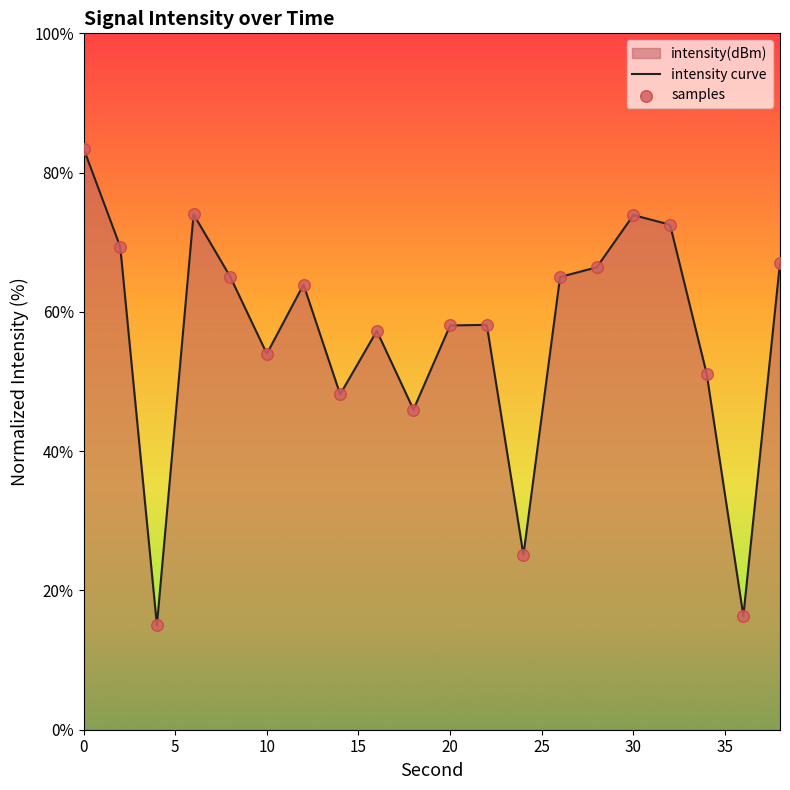

Which series reaches the minimum Y coordinate?

intensity curve